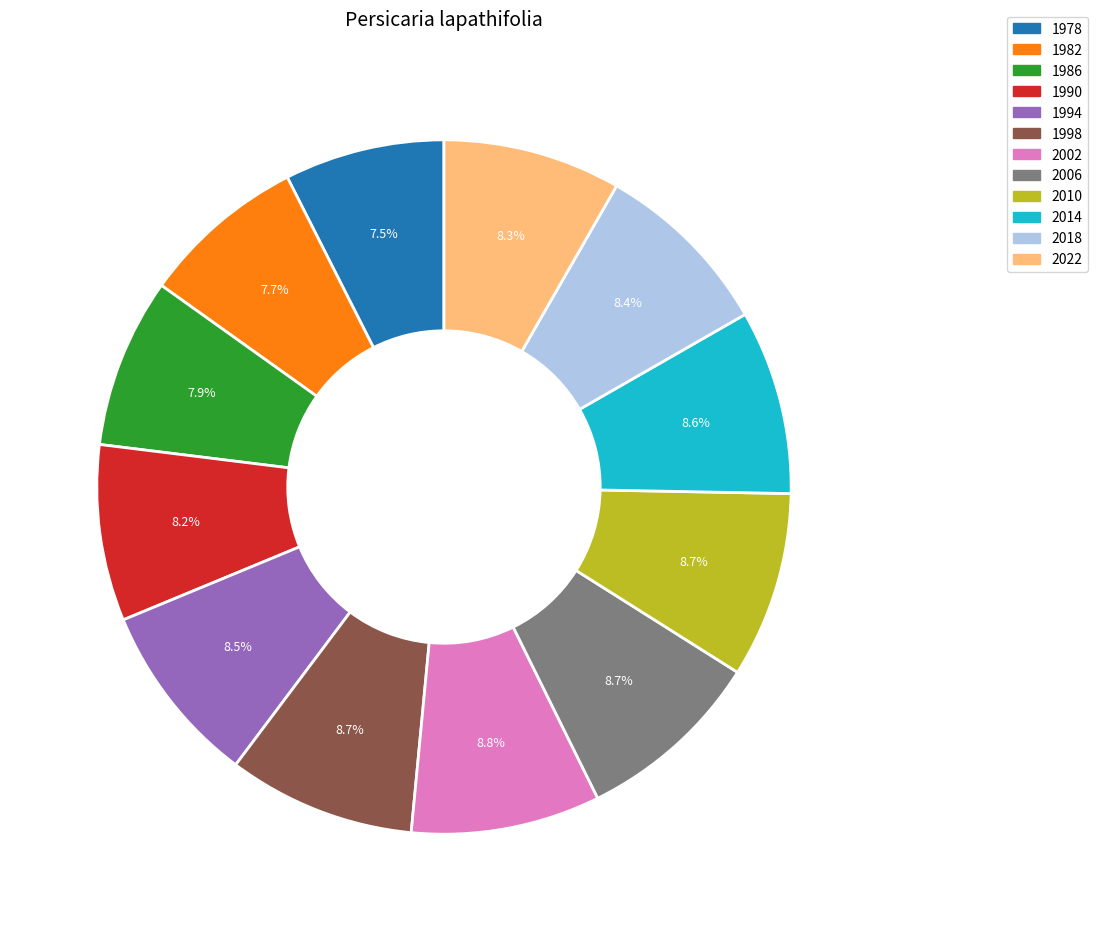

The 2010 slice represents 1% of the pie. True or false?

False